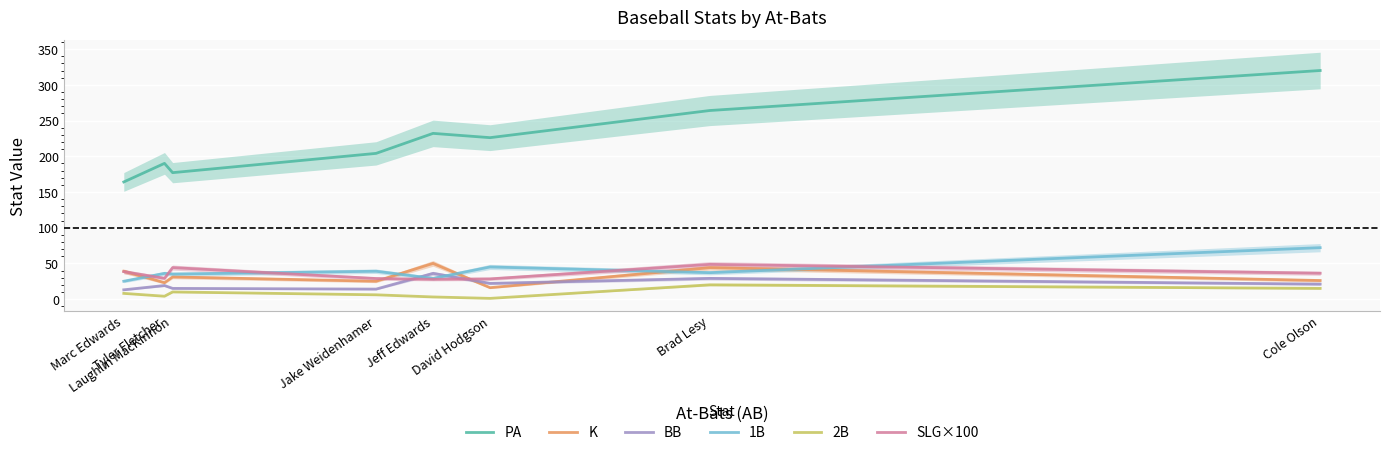

True or false: SLG×100 and K intersect in this chart.

True